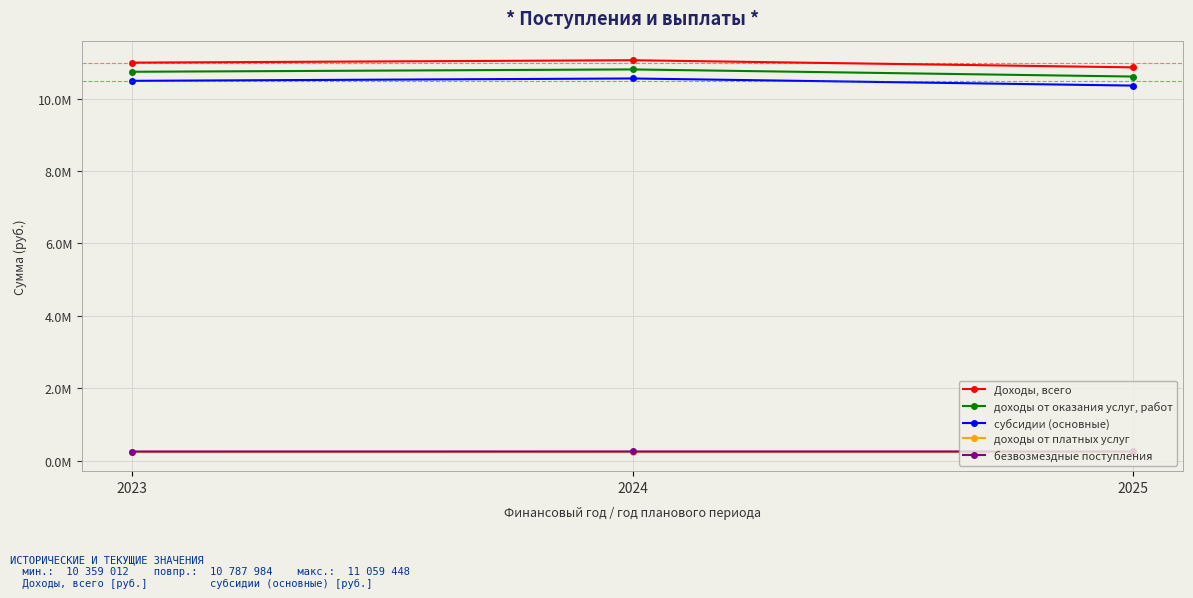

At how many categories does at least one series exceed 9910368?

3